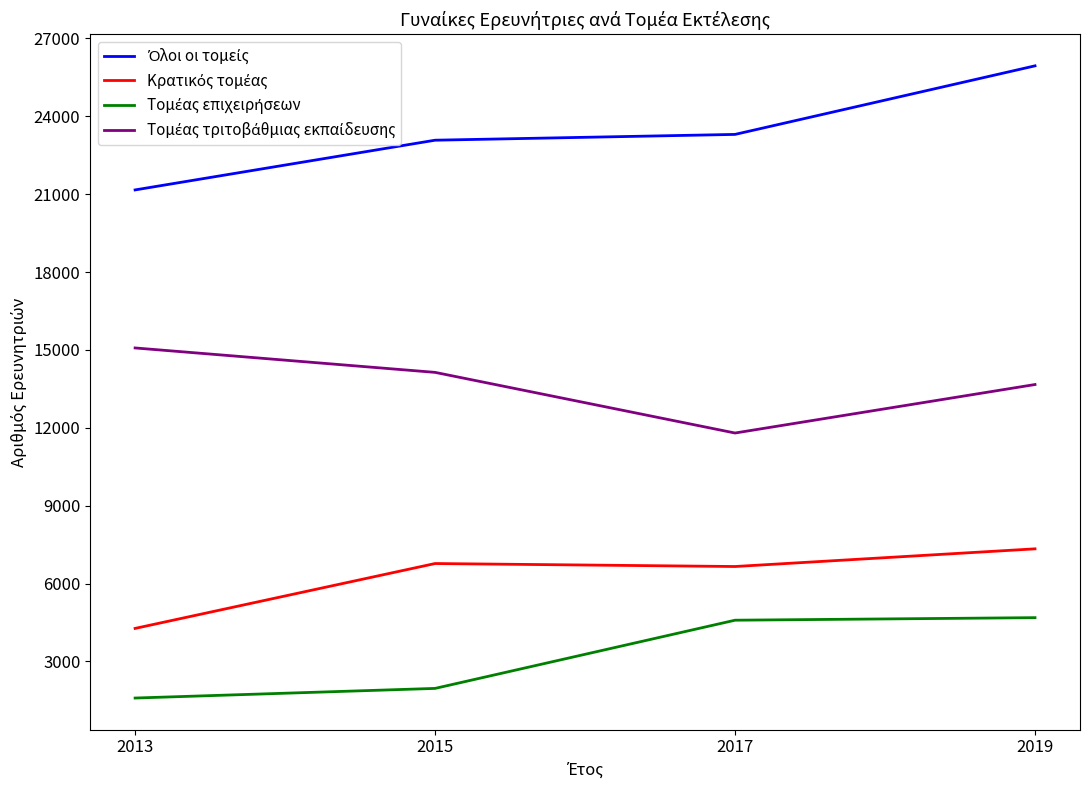

What is the smallest value displayed?

1591